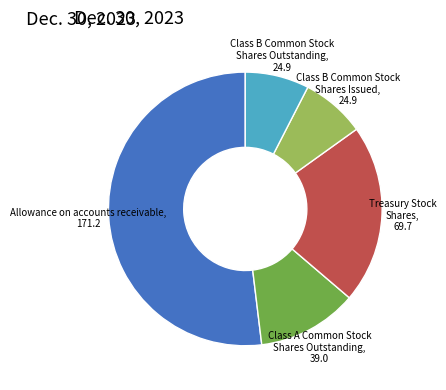

Is the sum of Class B Common Stock Shares Issued and Class B Common Stock Shares Outstanding greater than half?

No